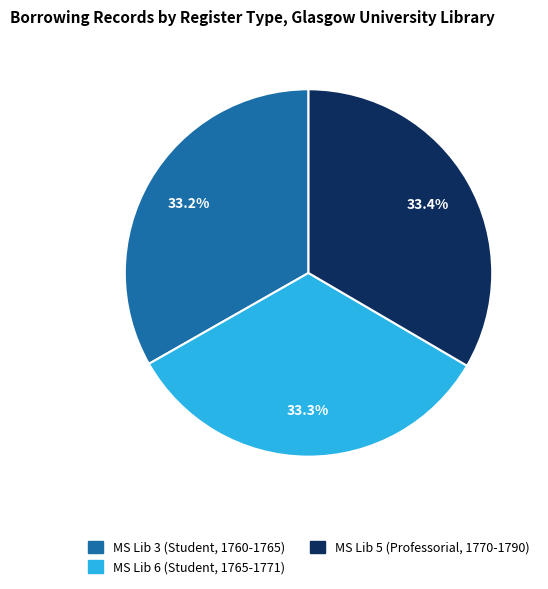

The MS Lib 6 (Student, 1765-1771) slice represents 44% of the pie. True or false?

False